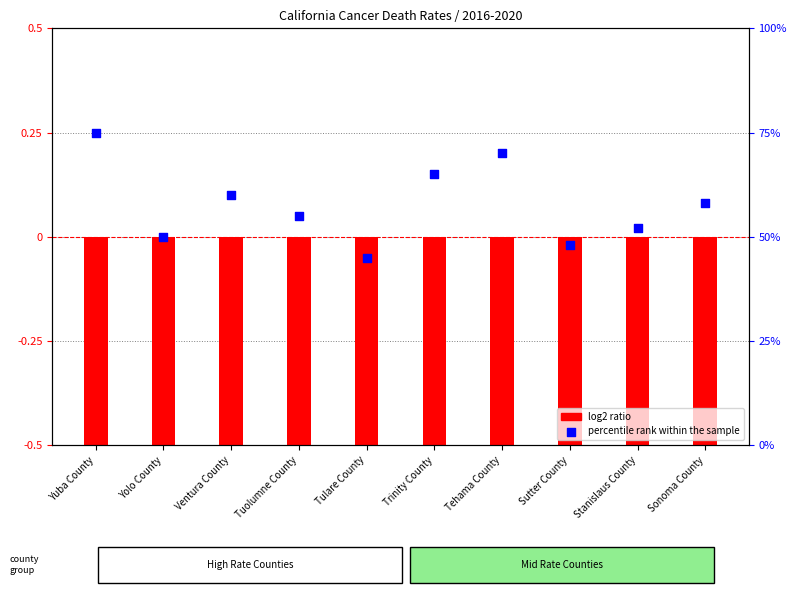

Between Yuba County and Ventura County, which is larger?

Yuba County